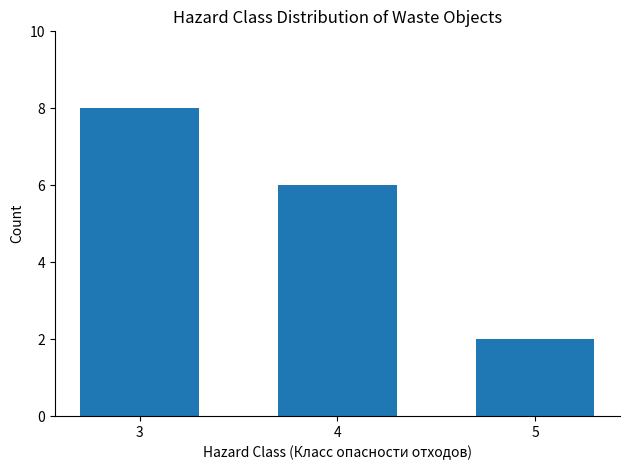

Read the value at 5.

2